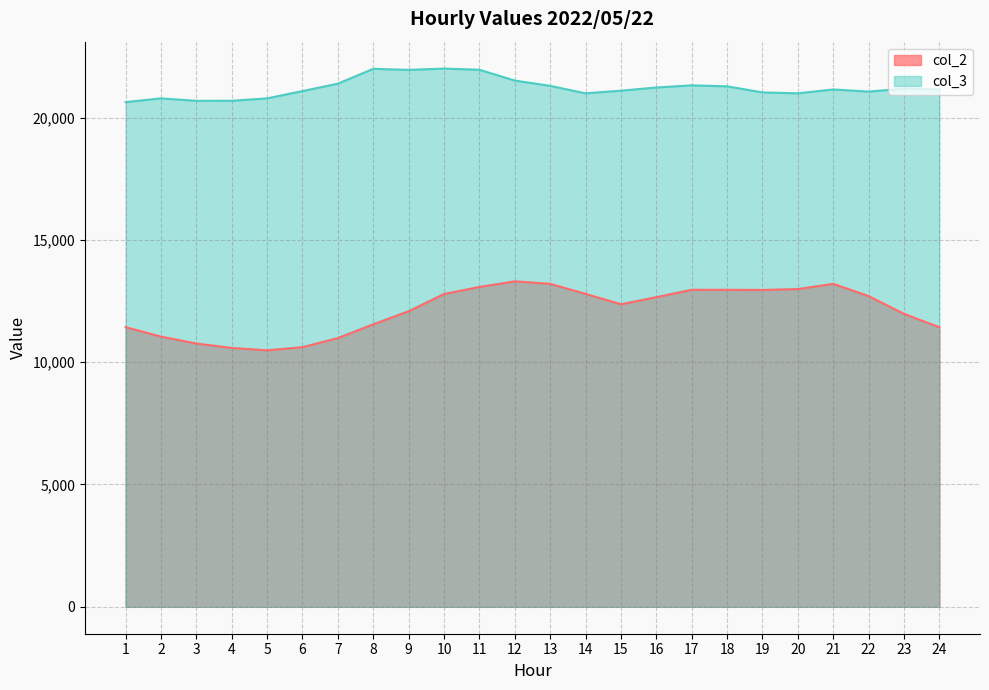

What is the difference between the highest and lowest values at 6?

10468